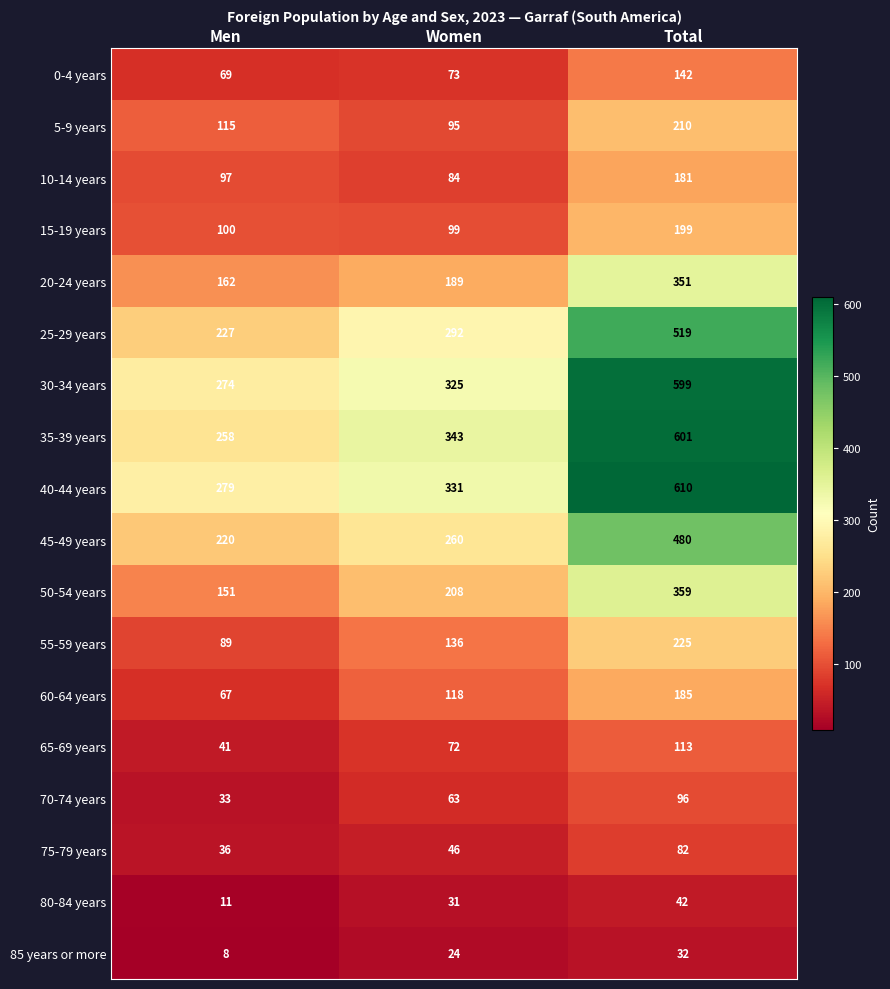

Which series changed the most between Men and Total?

35-39 years